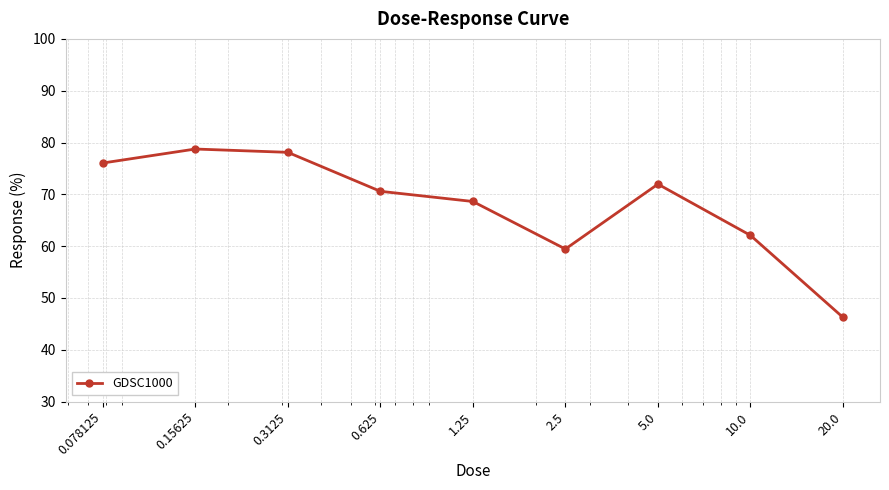

What is the value of the 8th point from the left?

62.1